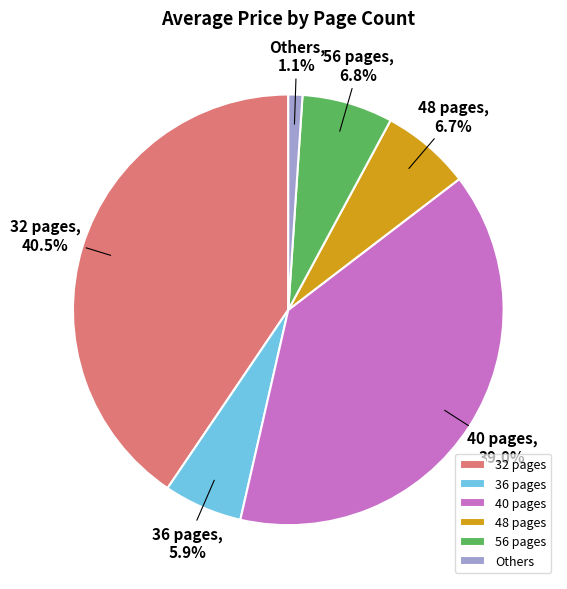

What is the total percentage of Others and 36 pages?

7.0%